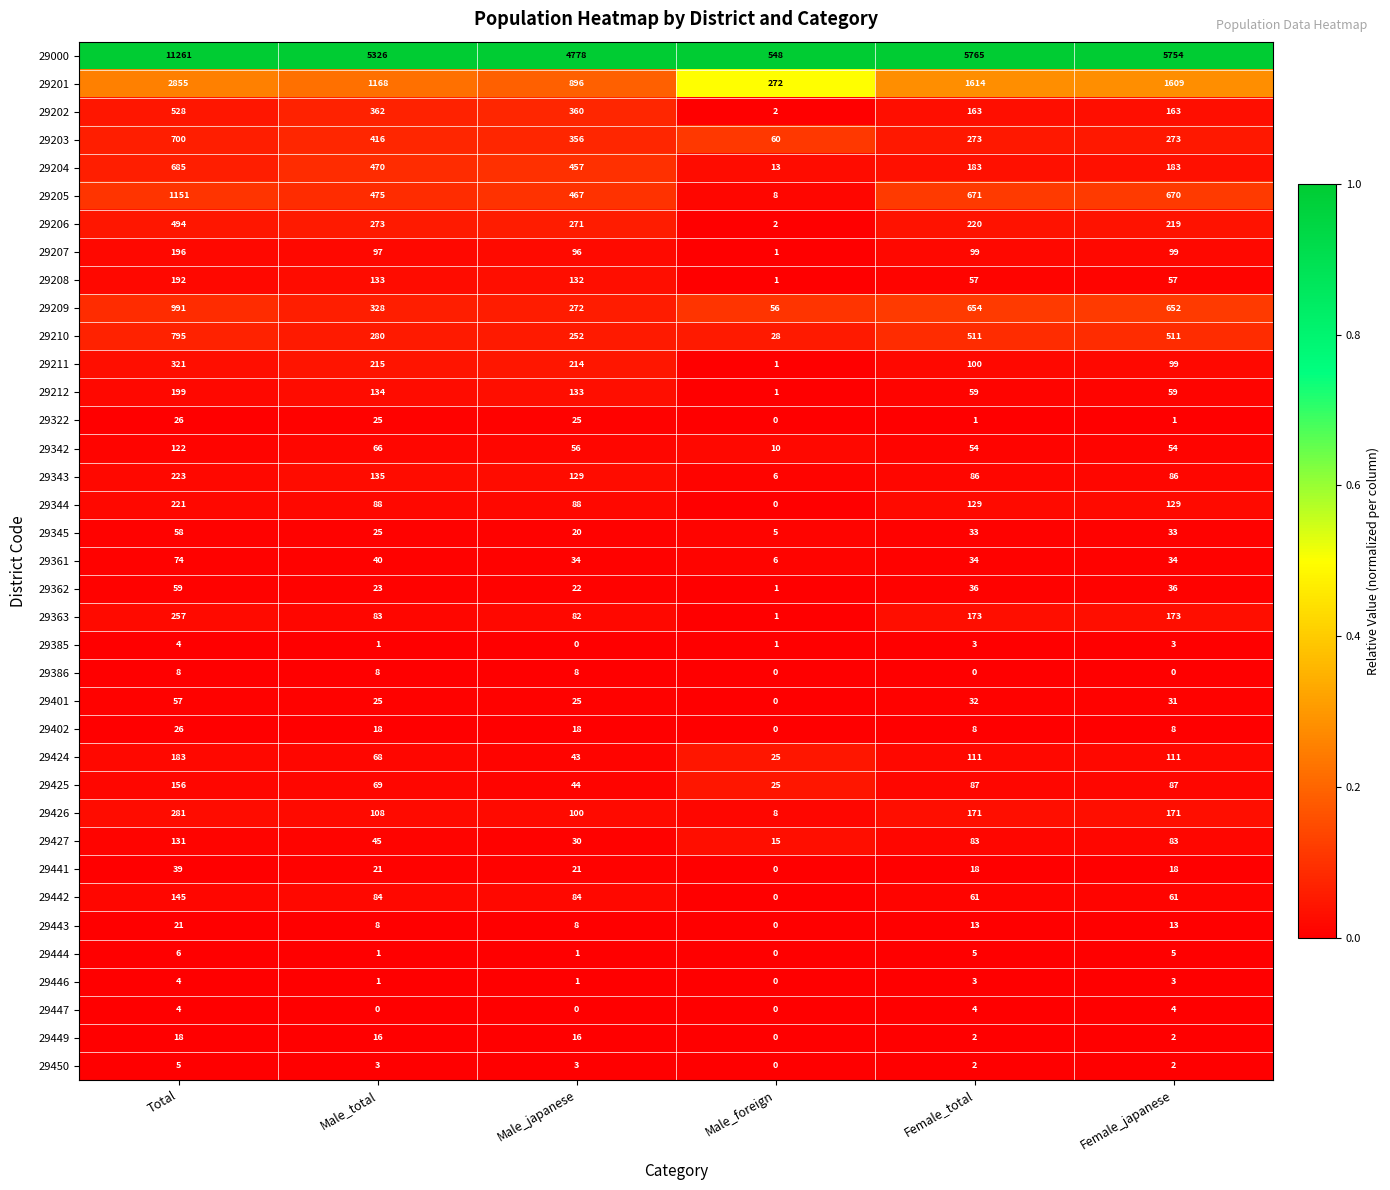

How many series are shown in this chart?

37